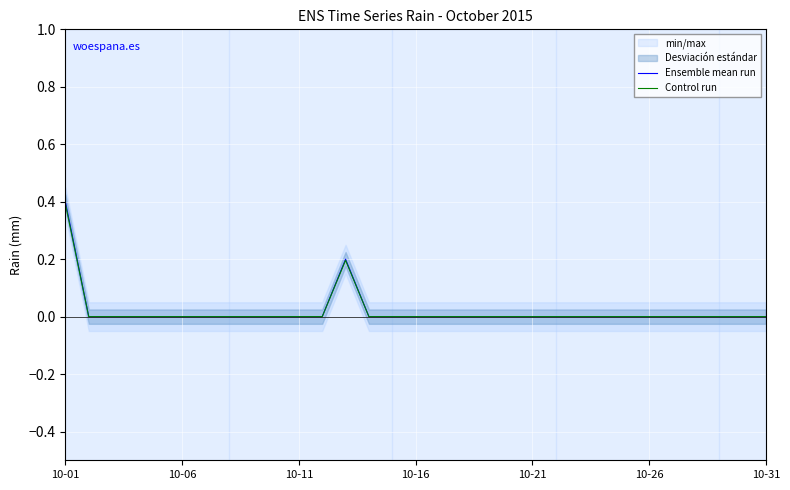

The Control run series shows 0.0 at 10-11. True or false?

True